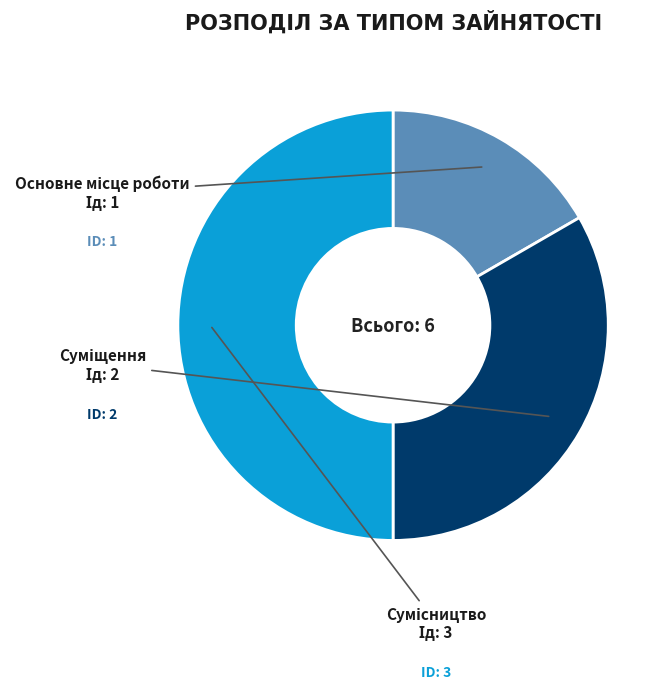

Is there any slice that represents more than half of the pie?

No